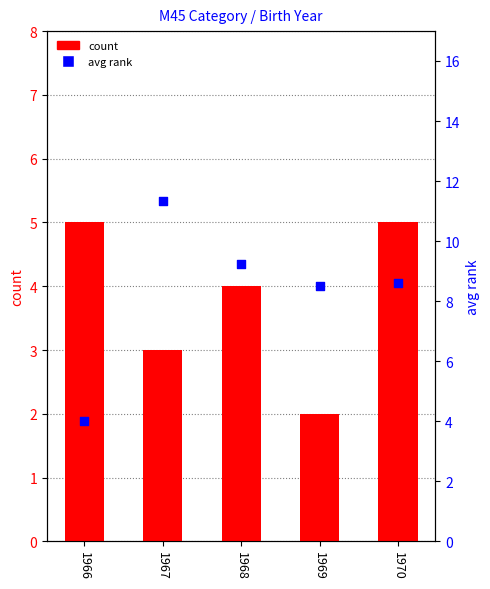

Is the value of avg rank at 1966 greater than the value of count at 1968?

No